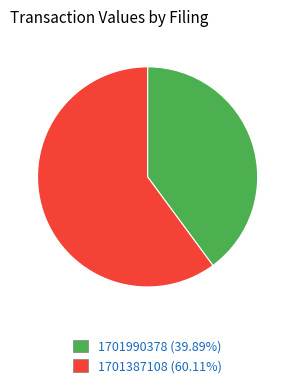

What is the ratio of the value at 1701387108 (60.11%) to the value at 1701990378 (39.89%)?

1.5